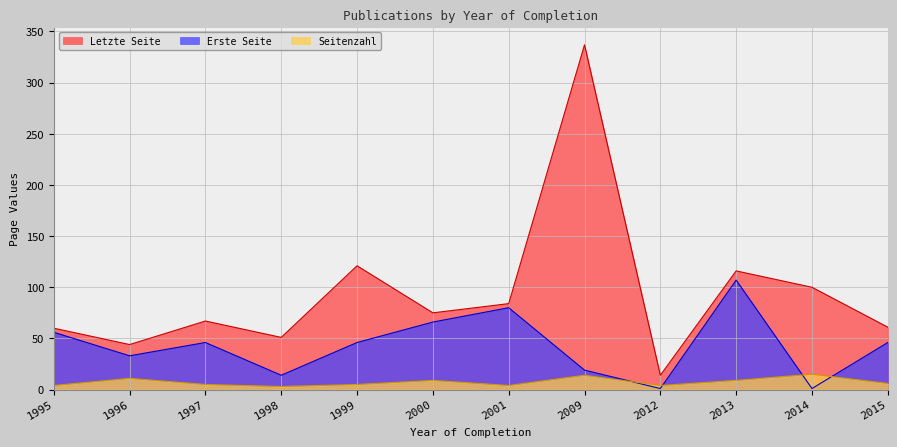

Does the chart have visible grid lines?

Yes